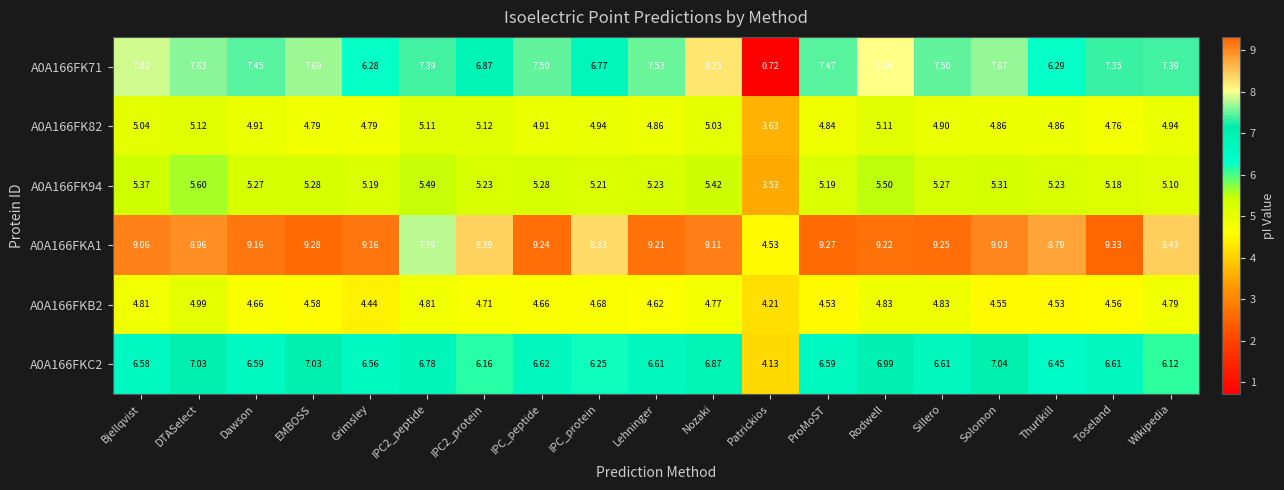

Where does the A0A166FK82 series first go above 4?

Bjellqvist